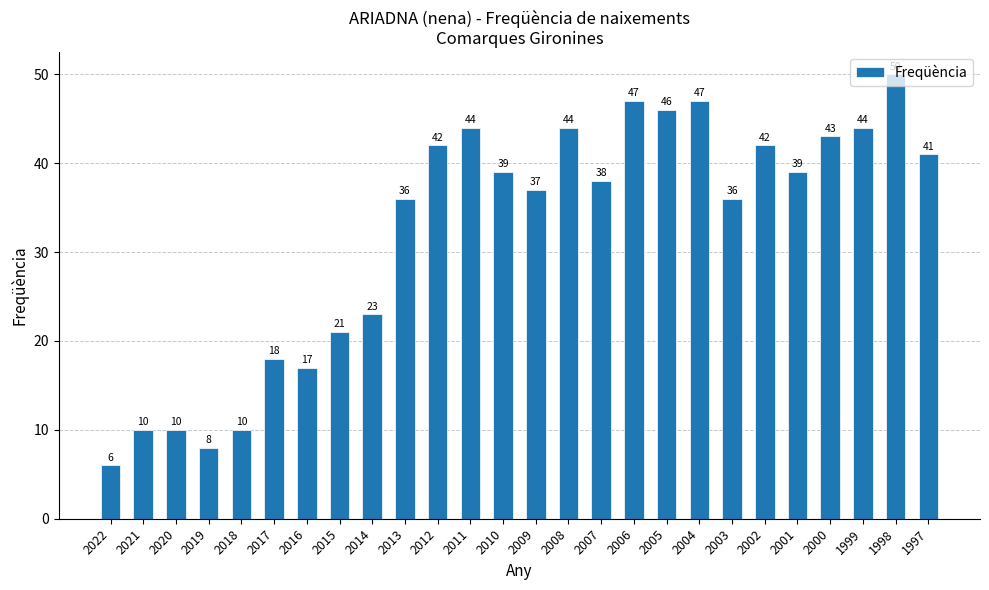

How many data points are less than 39?

13